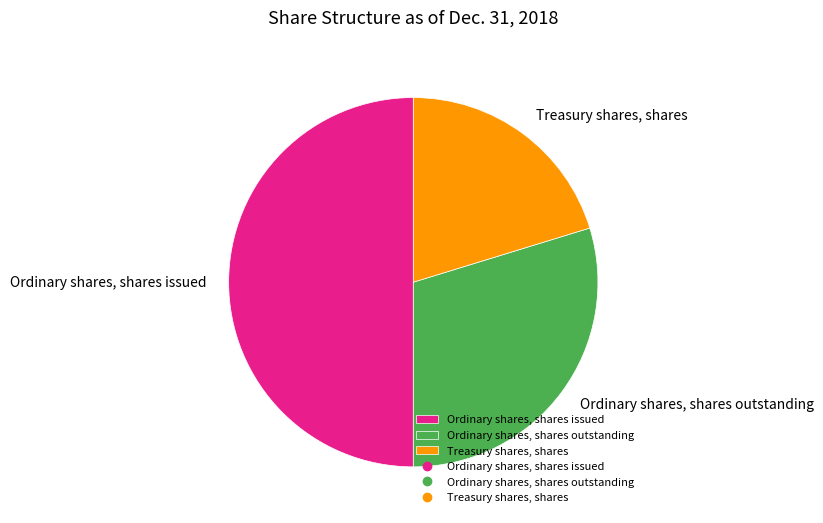

Which has a higher value, Ordinary shares, shares outstanding or Ordinary shares, shares issued?

Ordinary shares, shares issued